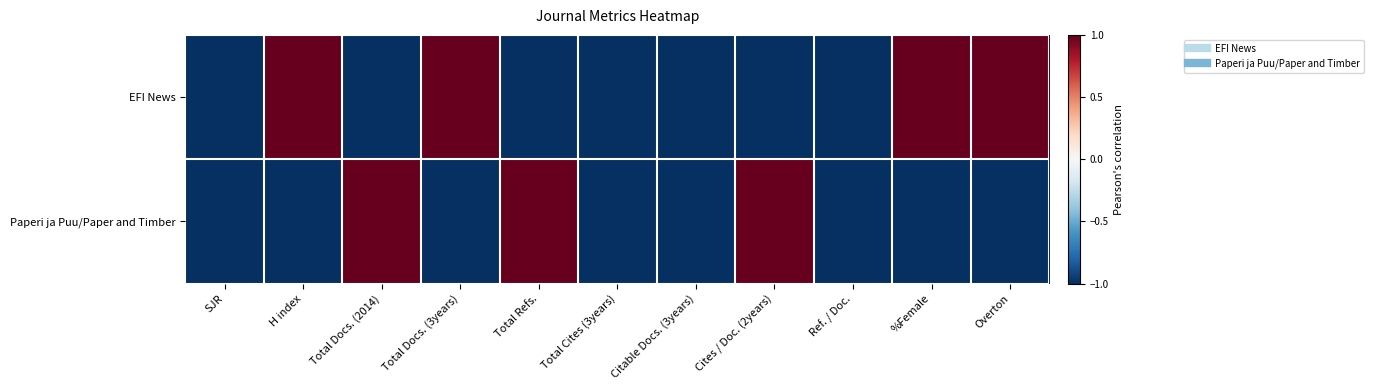

Which series has the largest range (max minus min)?

EFI News